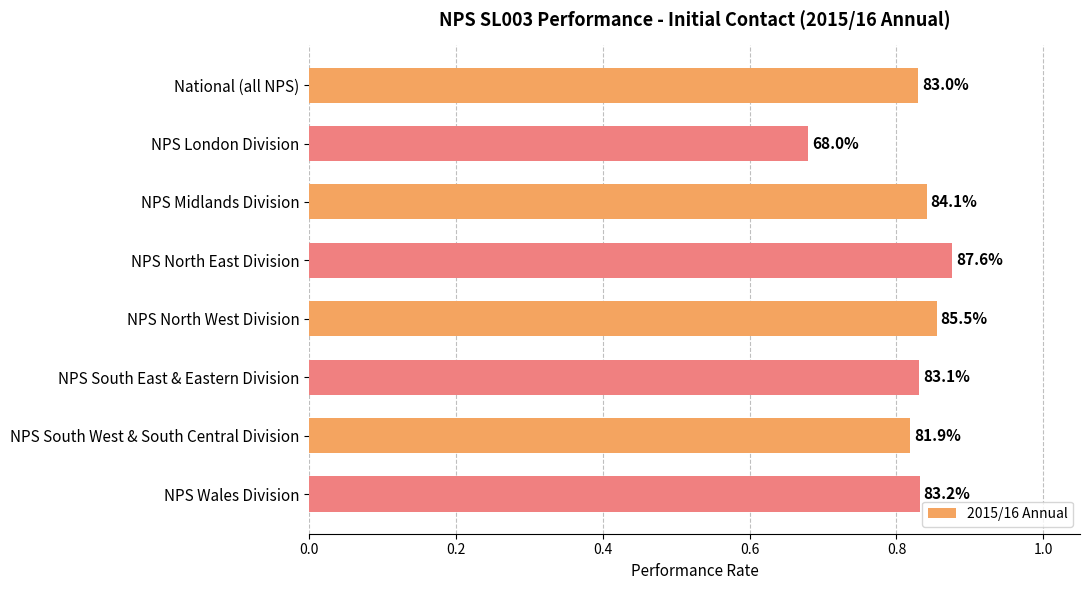

How many bars are there in total?

8